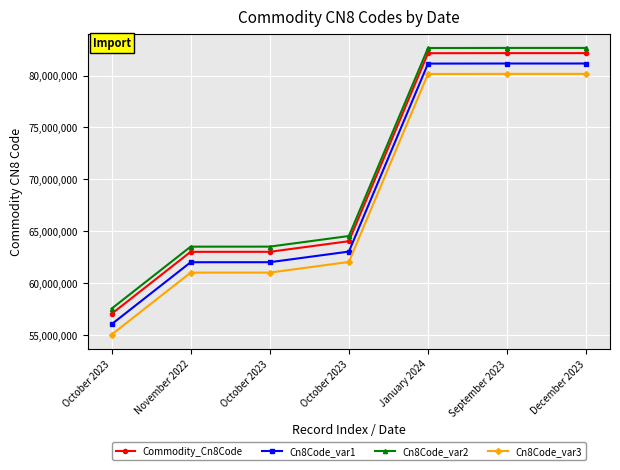

How many series are shown in this chart?

4